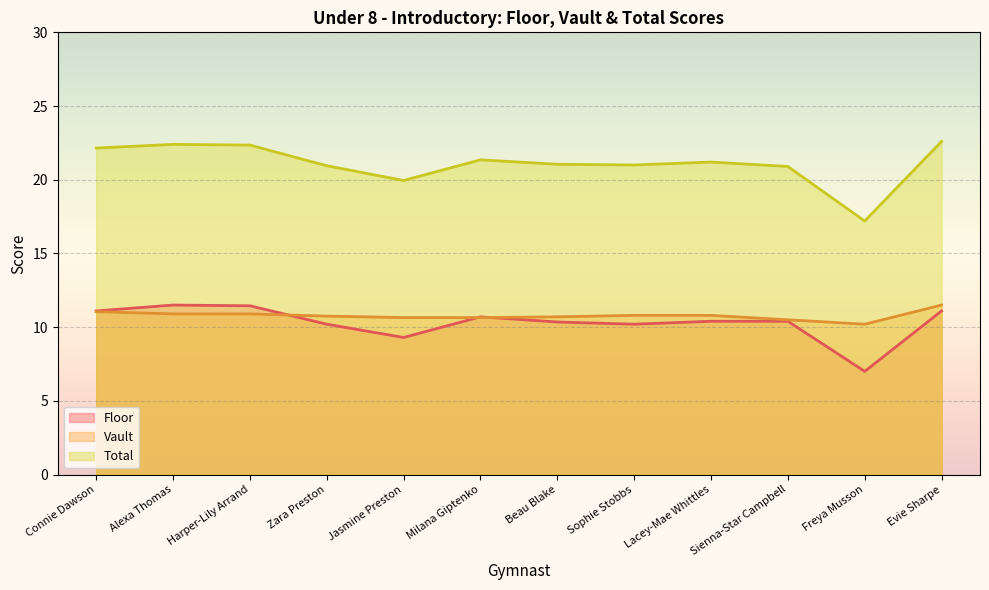

What is the sum of the Total values at Sienna-Star Campbell and Lacey-Mae Whittles?

42.1